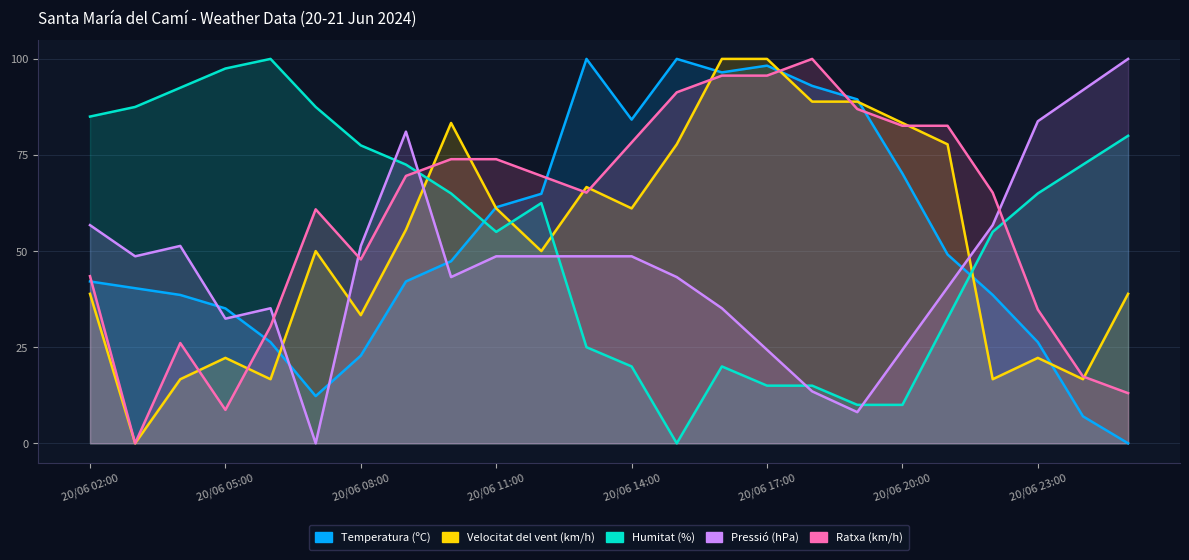

What value does the Velocitat del vent (km/h) series have at 20/06 12:00?

50.0